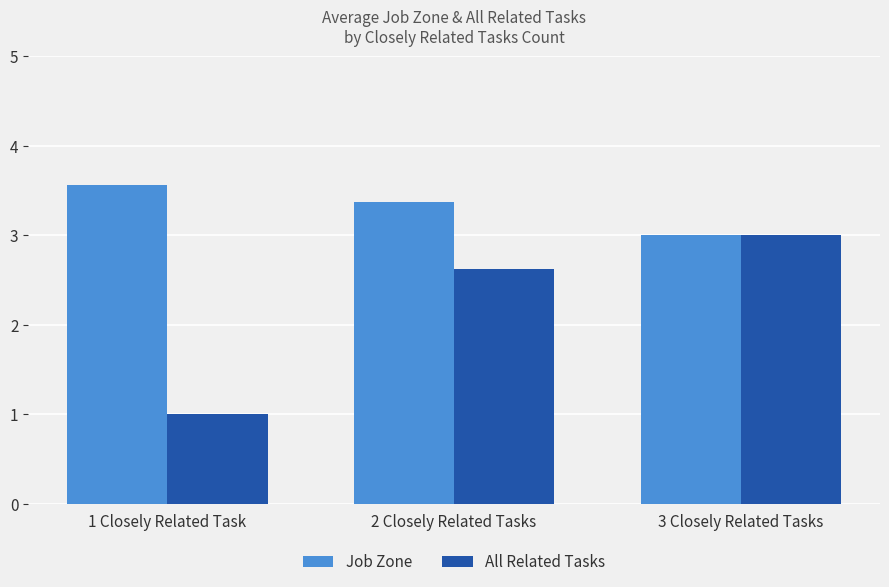

The value of Job Zone at 3 Closely Related Tasks is 1.9. True or false?

False